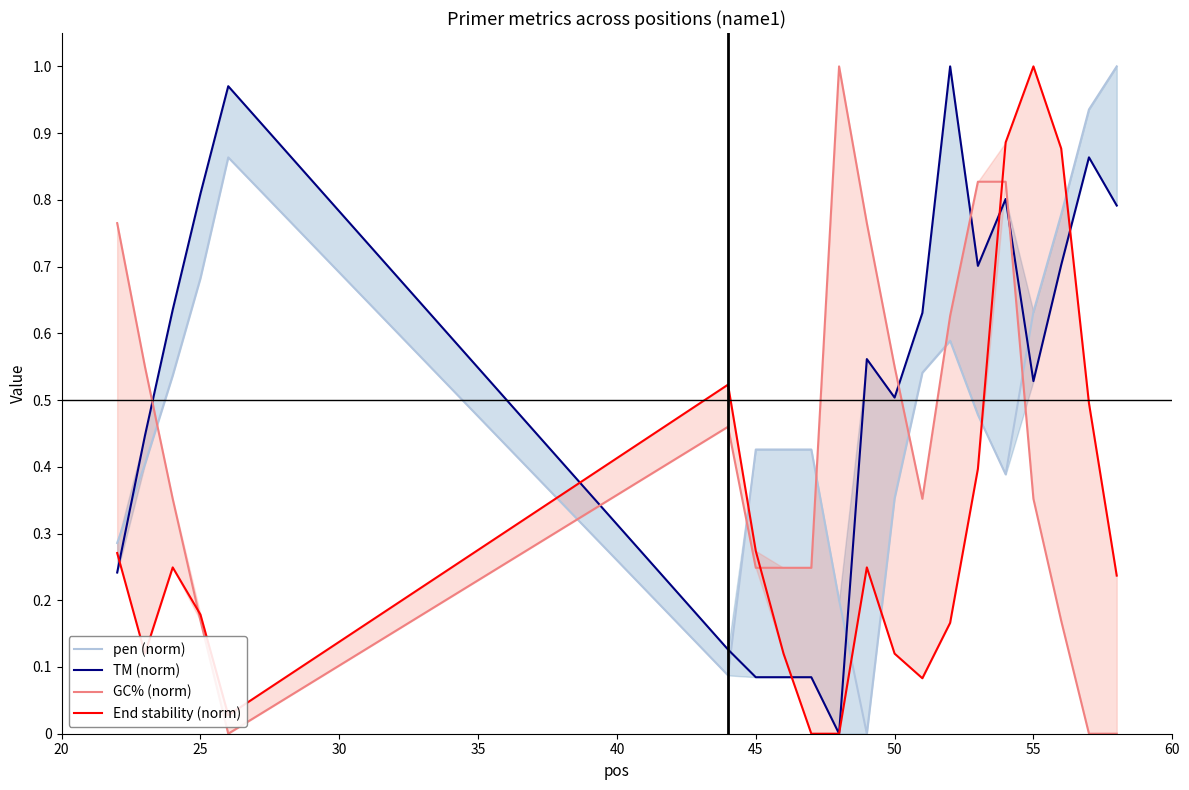

How many positive values does the GC% (norm) series have?

17